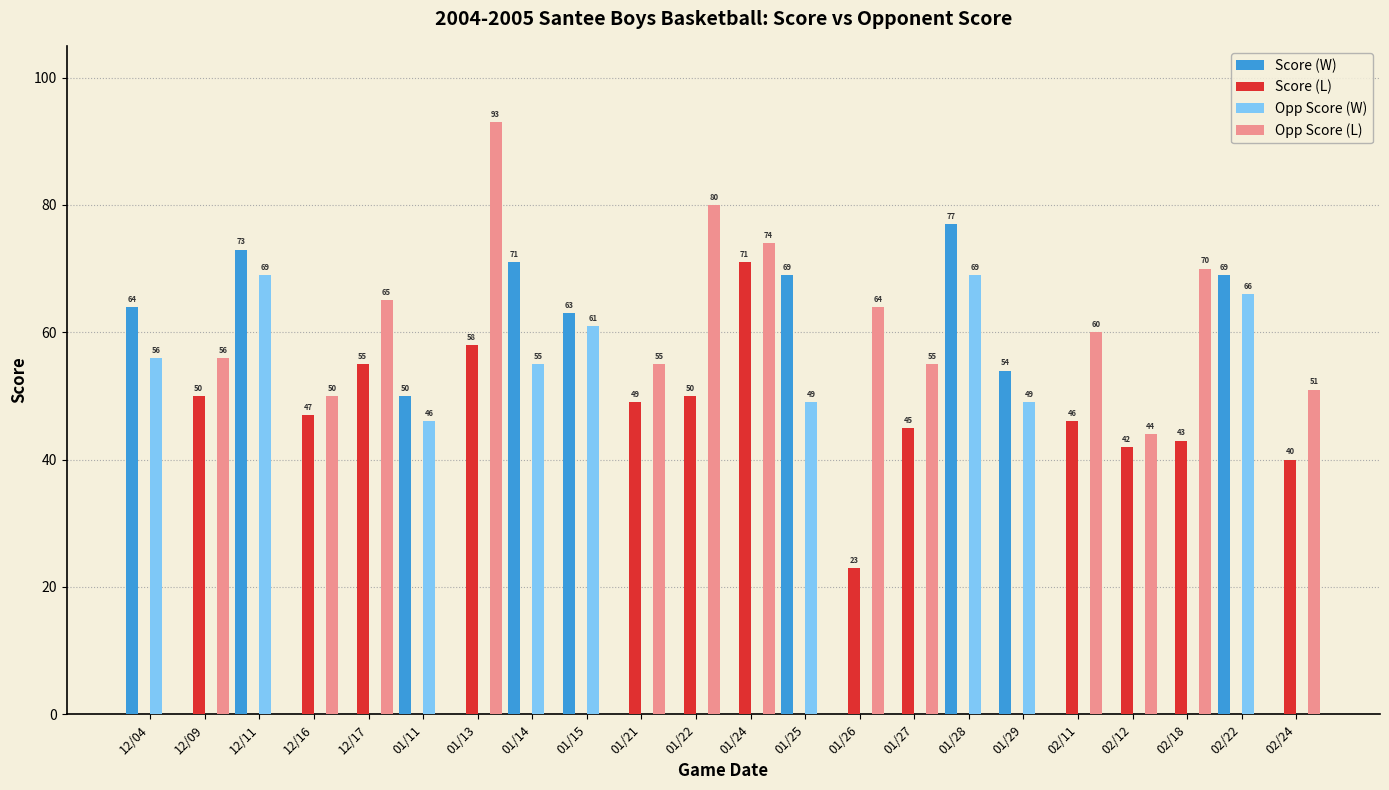

Which series changed the most between 01/27 and 02/11?

Opp Score (L)